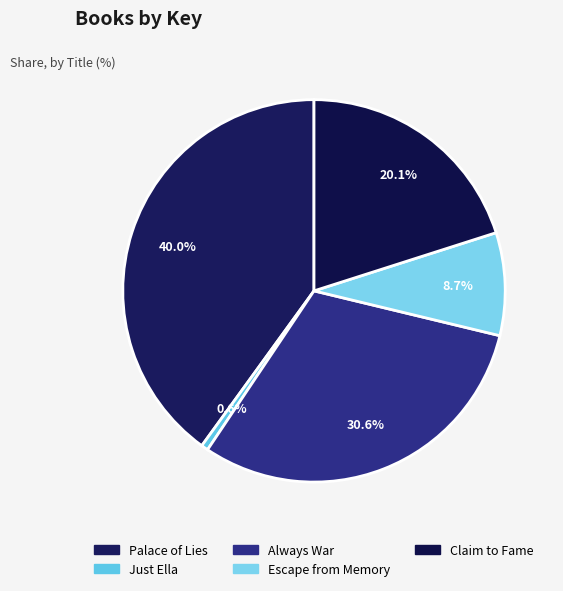

What is the total percentage of Always War and Claim to Fame?

50.7%